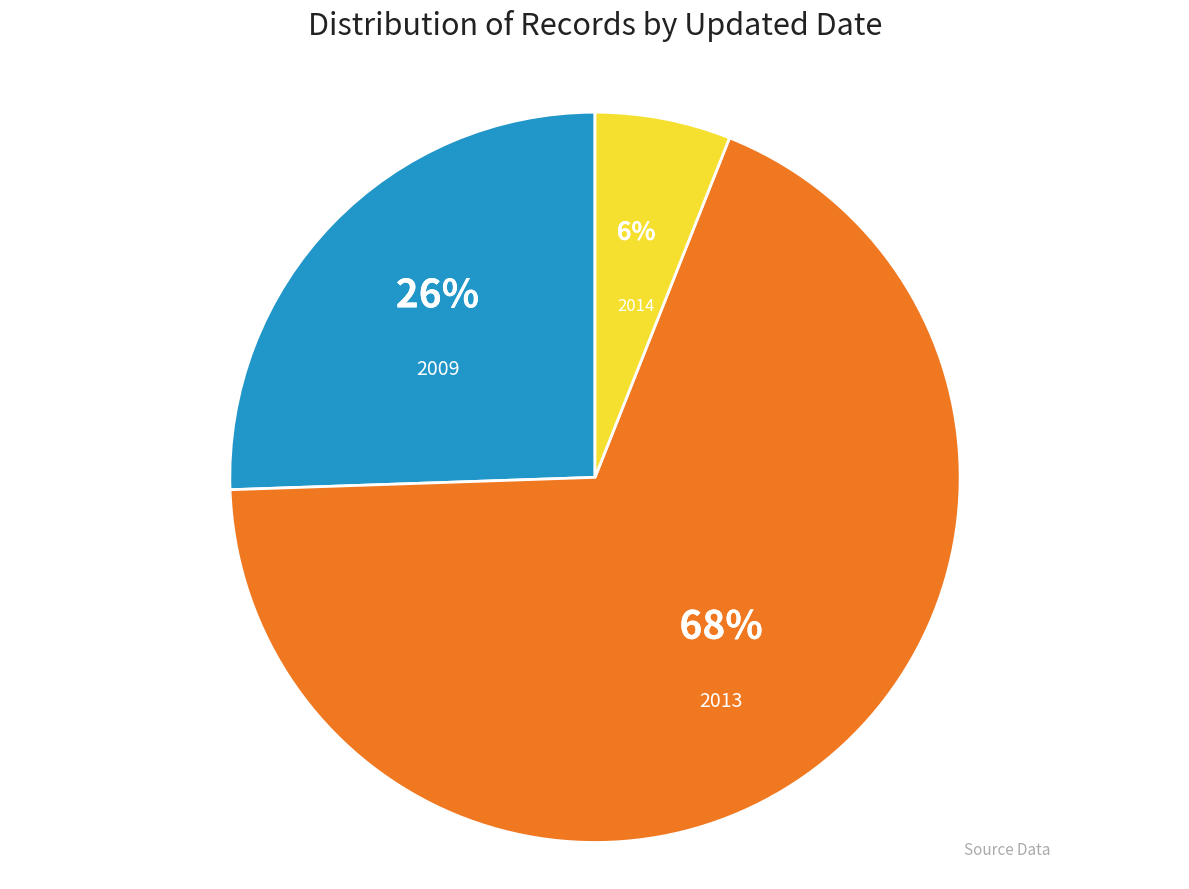

True or false: 2013 accounts for 79% of the total.

False